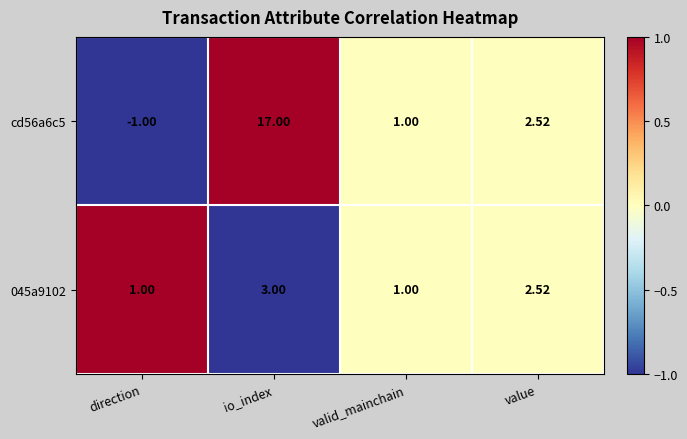

Which series has the largest total across all categories?

cd56a6c5